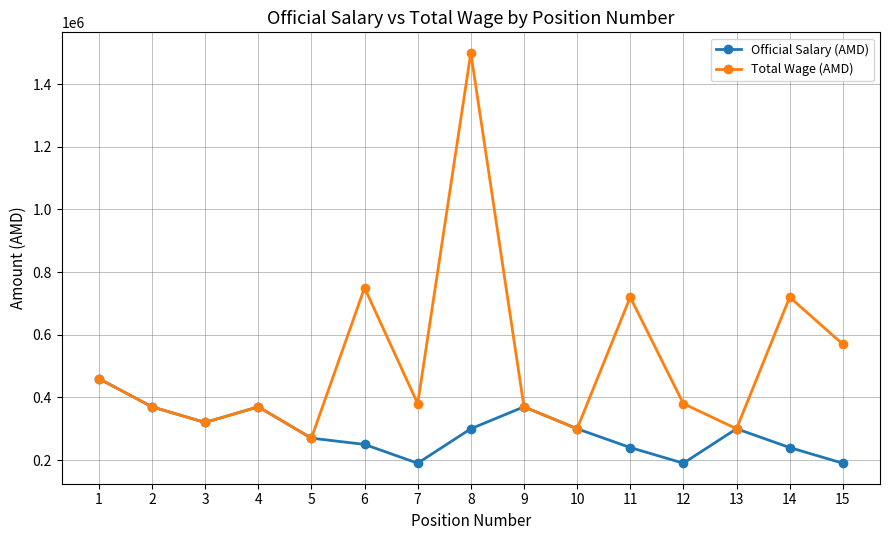

Is this an area chart (filled region under the line)?

No